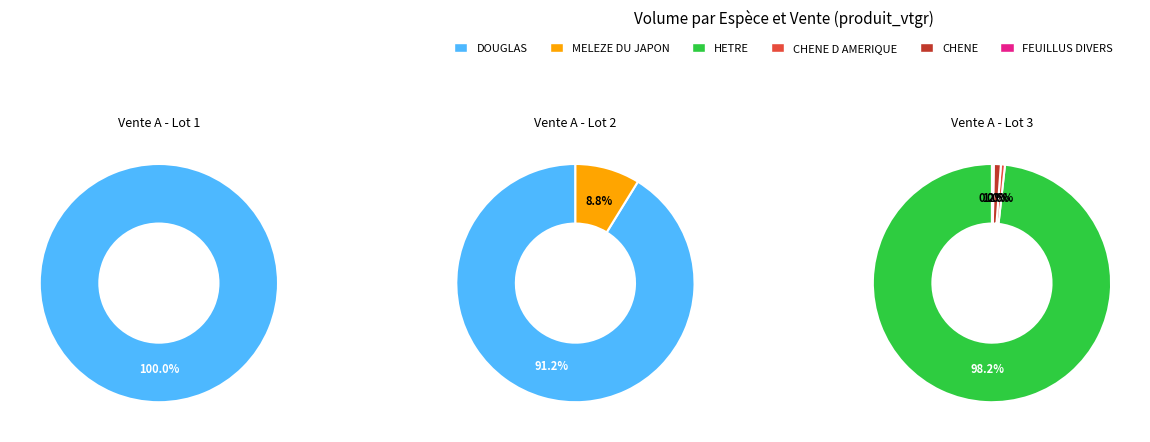

How many segments does this pie chart have?

6